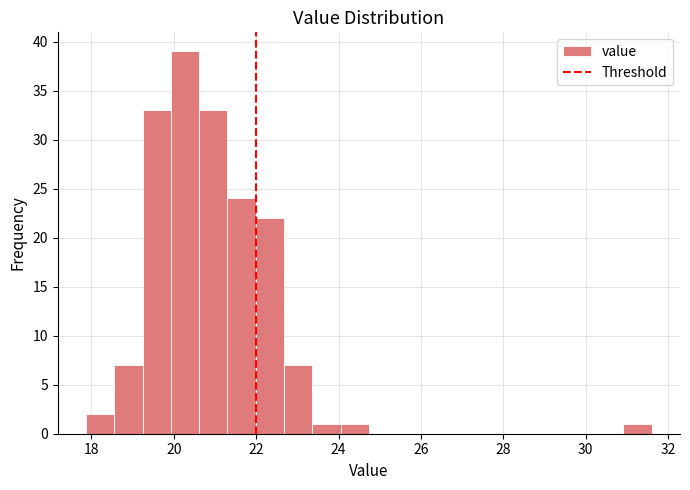

Read against the x-axis, roughly where is the centre of the tallest bar?

20.2